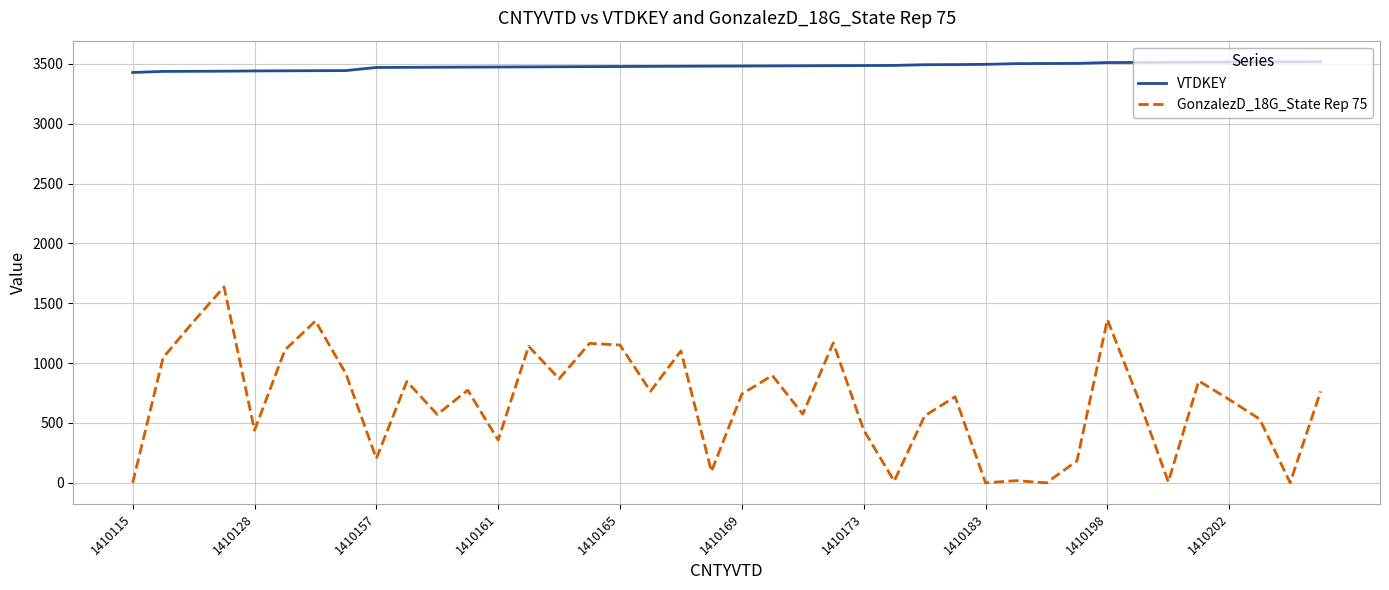

True or false: VTDKEY and GonzalezD_18G_State Rep 75 cross at least once.

False